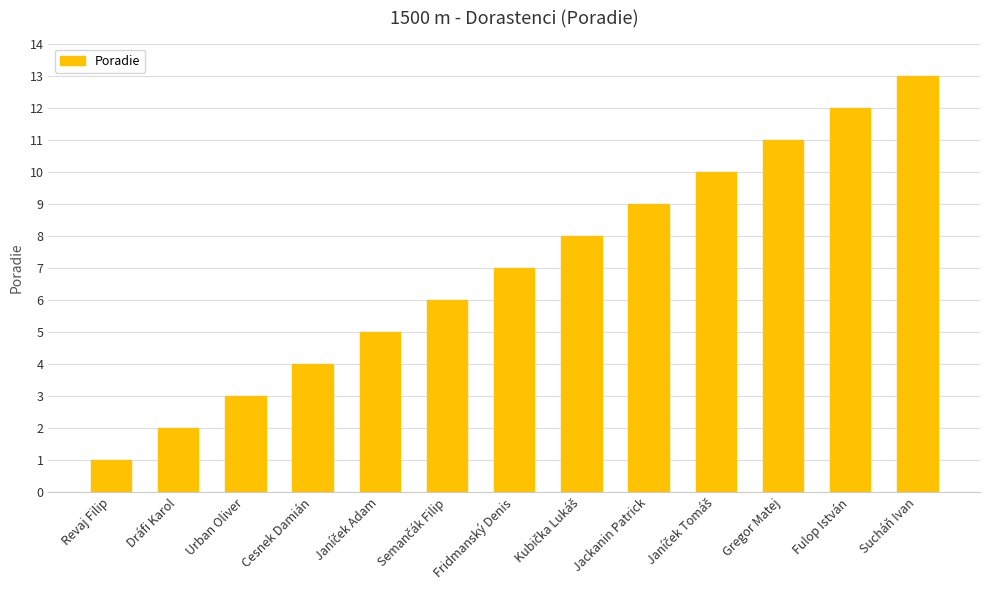

What is the change in value from Urban Oliver to Jackanin Patrick?

+6